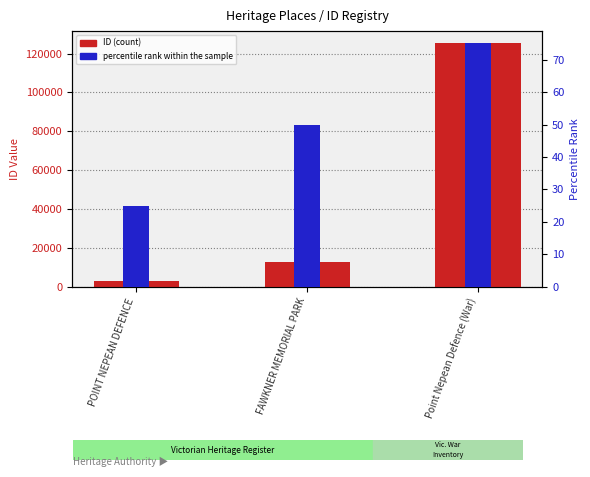

Are the bars grouped side by side (vs. stacked)?

Yes